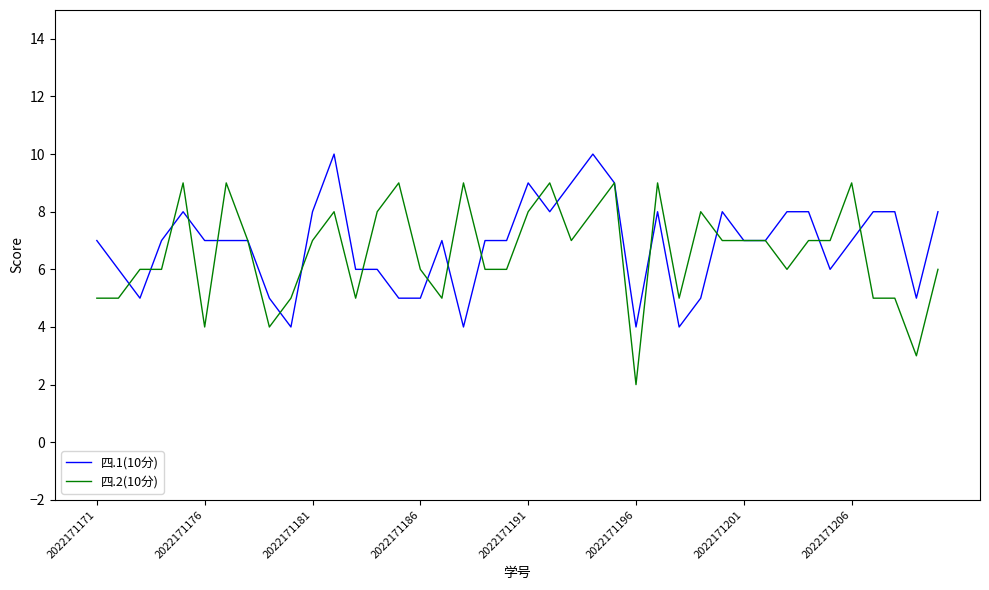

Rank the series by their maximum value, from highest to lowest.

四.1(10分), 四.2(10分)